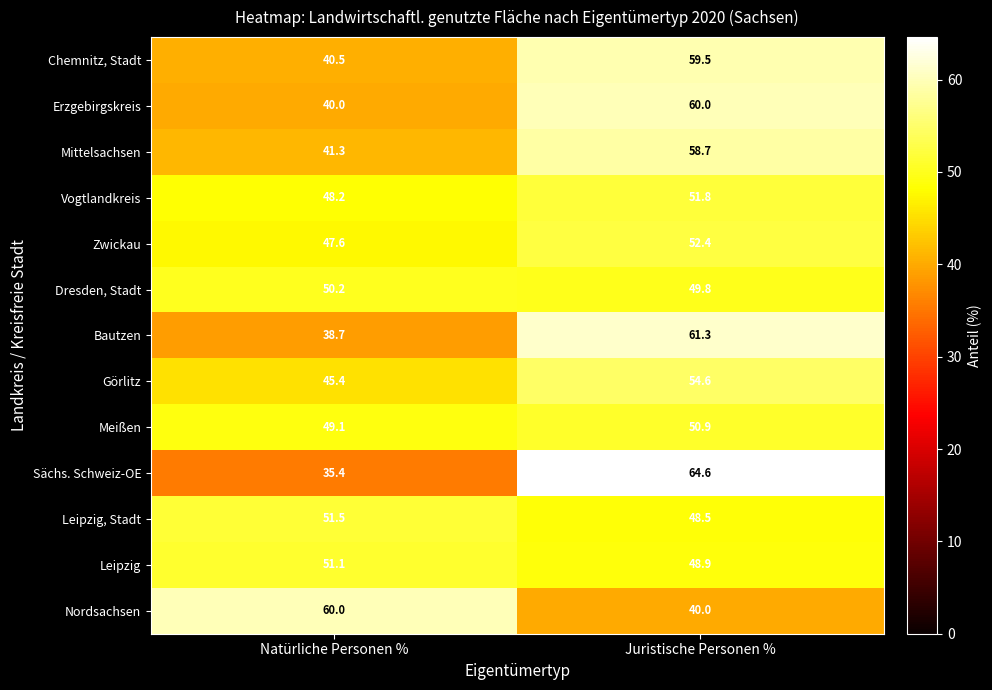

Between Natürliche Personen % and Juristische Personen %, which series saw the biggest shift?

Sächs. Schweiz-OE